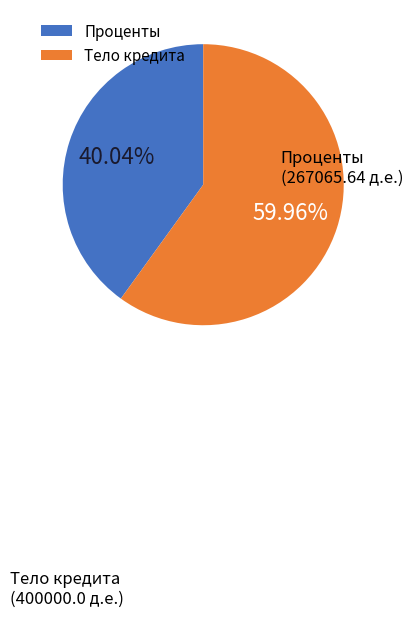

Is there any slice that represents more than half of the pie?

Yes